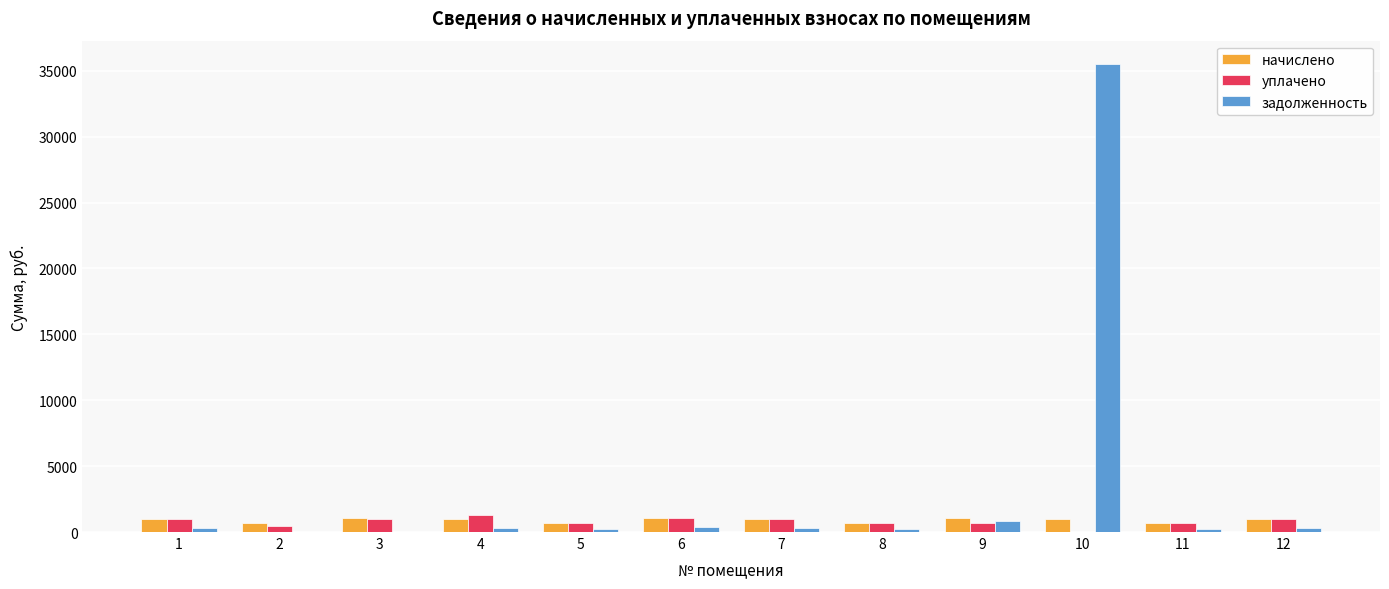

Which series has the largest total across all categories?

задолженность